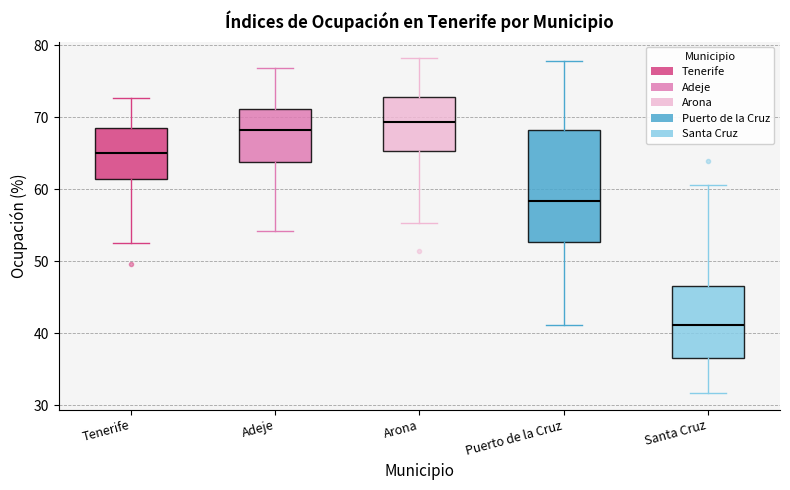

Reading left to right, read every box against the y-axis: the position of its median line, the range the box covers, and the ends of its whiskers. The values are not printed on the chart, so give them approximately, as read against the axis.

Tenerife: median 65, box 61 to 69, whiskers 53 to 73
Adeje: median 68, box 64 to 71, whiskers 54 to 77
Arona: median 69, box 65 to 73, whiskers 55 to 78
Puerto de la Cruz: median 58, box 53 to 68, whiskers 41 to 78
Santa Cruz: median 41, box 37 to 47, whiskers 32 to 61